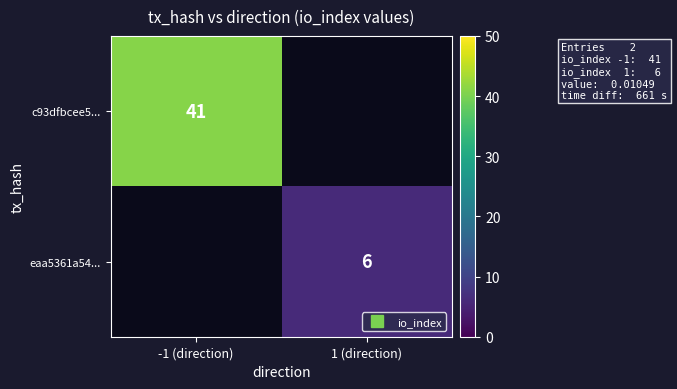

Which category has the lowest value in the eaa5361a54... series?

-1 (direction)